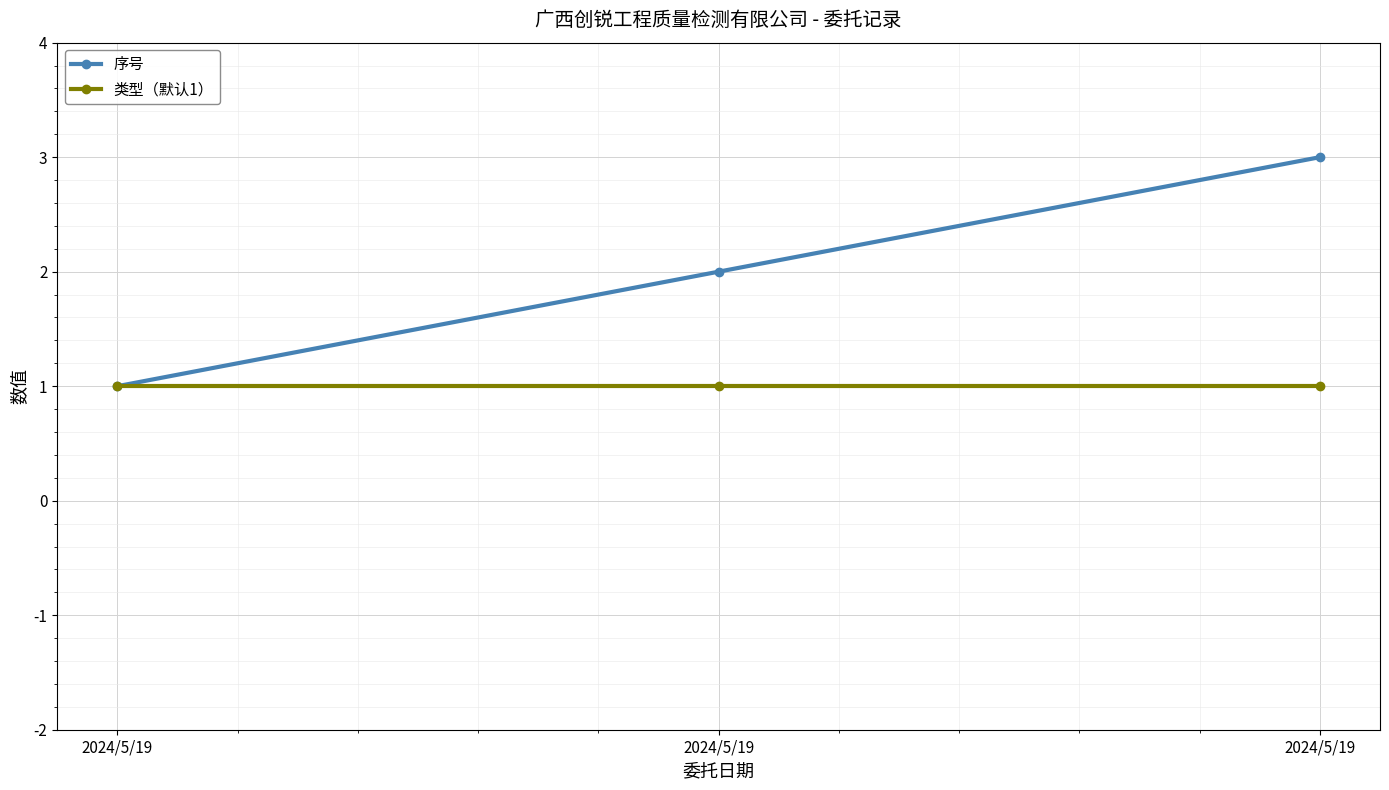

Is this an area chart (filled region under the line)?

No